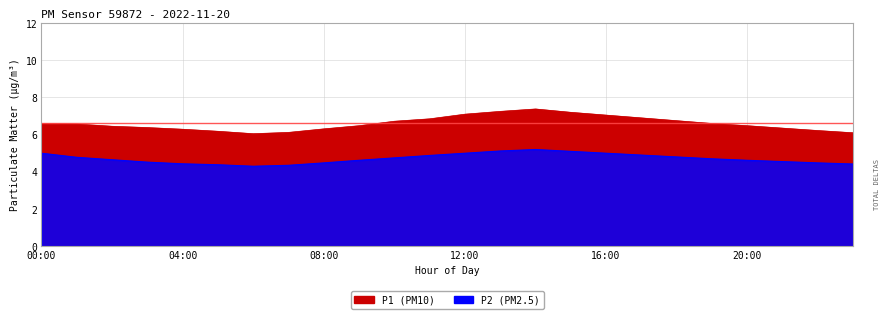

True or false: P2 has a value of 4.8 at 10:00.

True